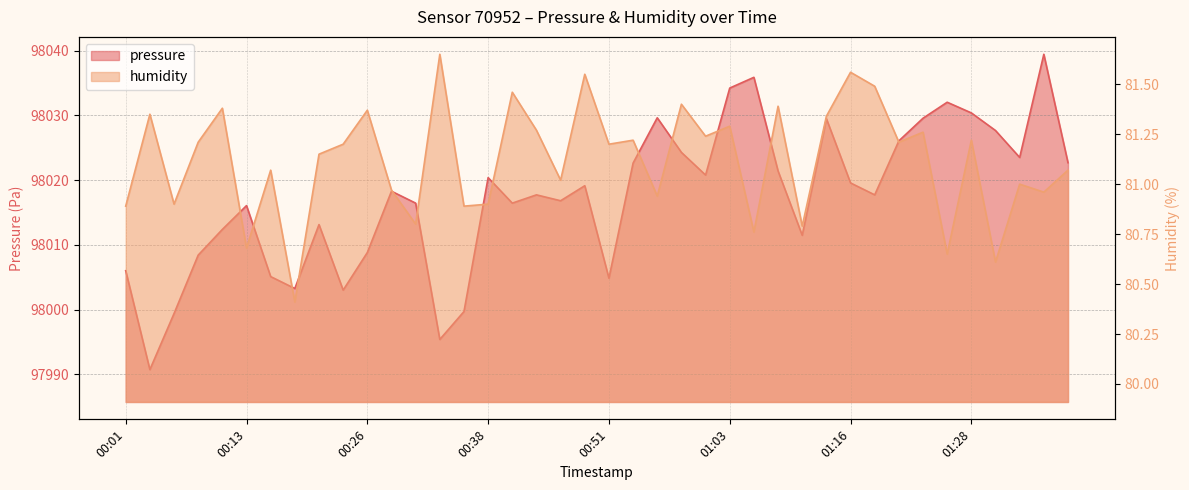

List the labels in order of pressure value, smallest first.

00:03, 00:33, 00:06, 00:36, 00:23, 00:18, 00:51, 00:16, 00:01, 00:08, 00:26, 01:11, 00:11, 00:21, 00:13, 00:31, 00:41, 00:46, 00:43, 01:18, 00:28, 00:48, 01:16, 00:38, 01:01, 01:08, 00:53, 01:38, 01:33, 00:58, 01:21, 01:31, 01:13, 01:23, 00:56, 01:28, 01:26, 01:03, 01:06, 01:36